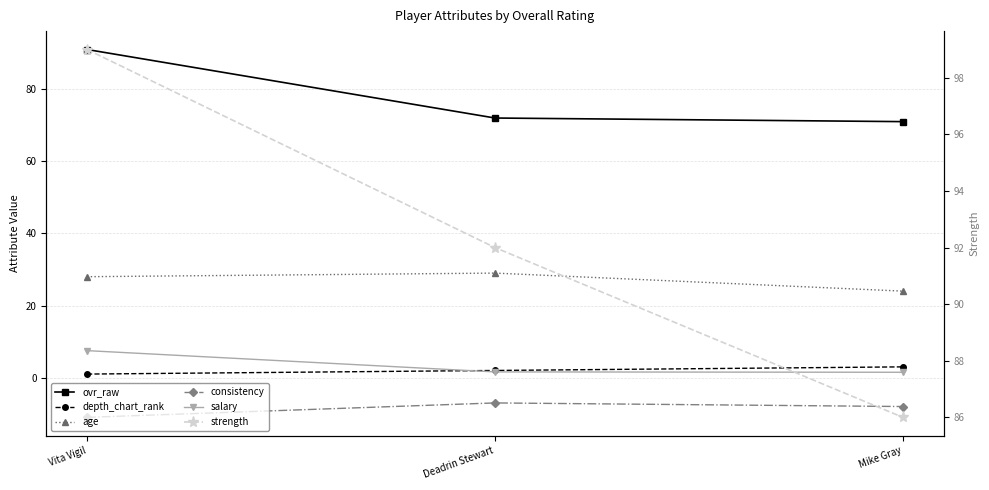

At which category is the sum across all series the highest?

Vita Vigil